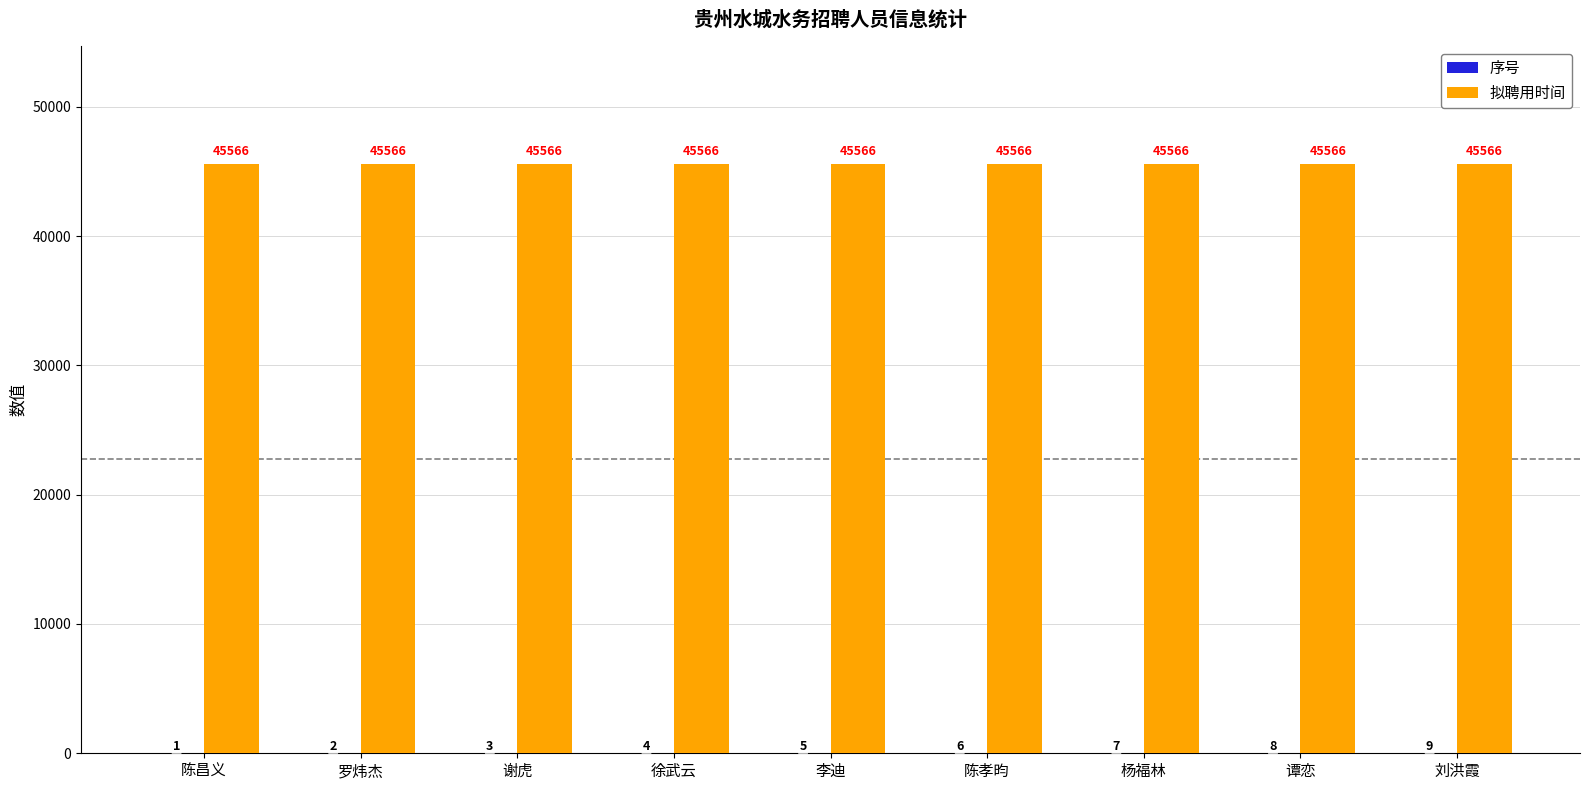

The 拟聘用时间 series shows 45566 at 罗炜杰. True or false?

True